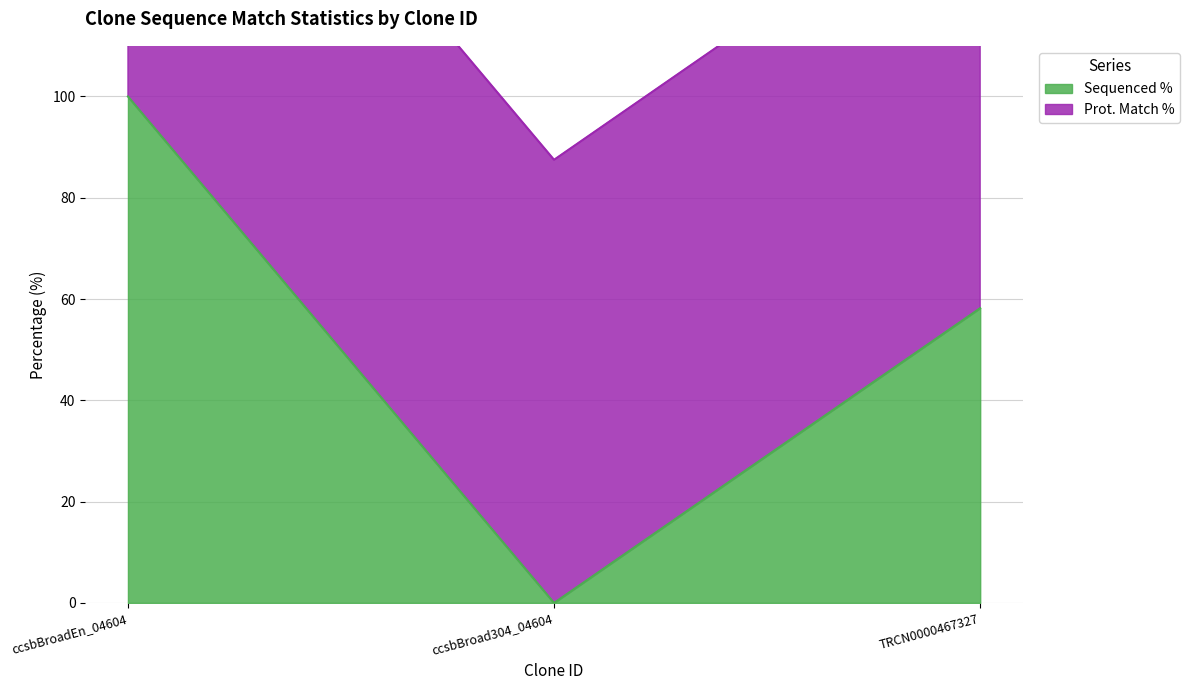

What is the label of the 1st point from the left?

ccsbBroadEn_04604